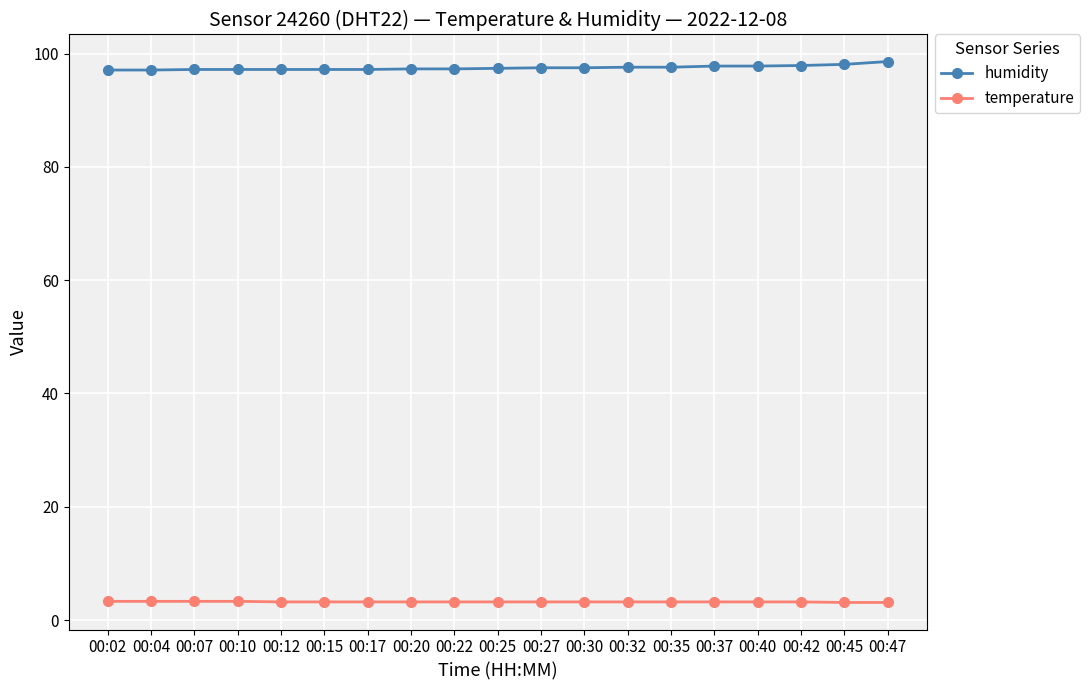

Rank the series at 00:27 from highest to lowest value.

humidity, temperature